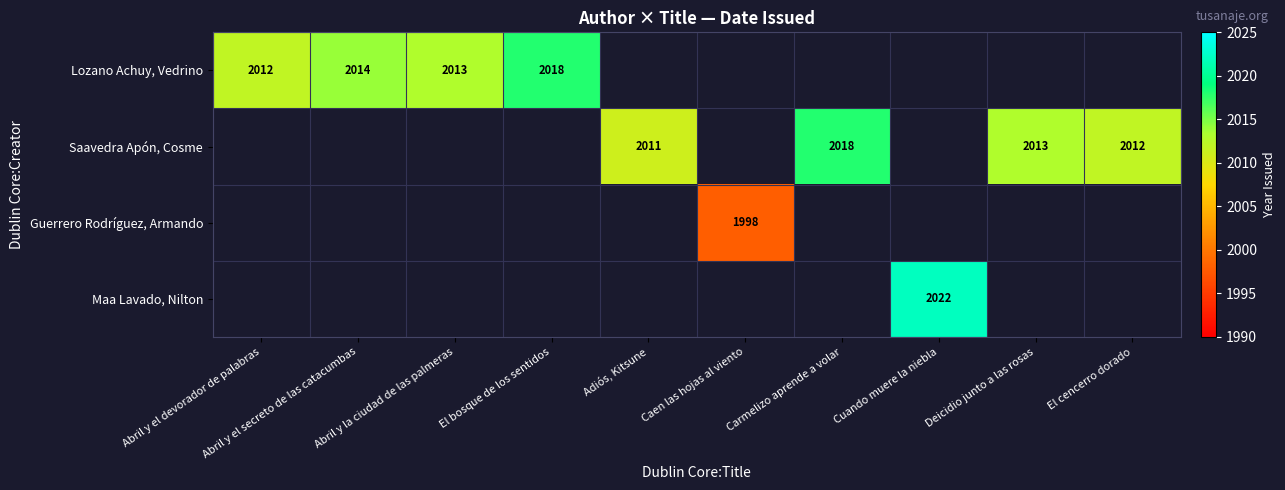

What is the minimum value shown in the chart?

1998.0